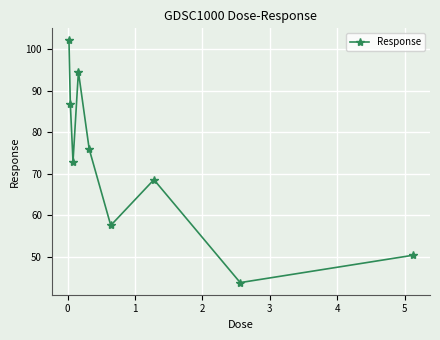

What is the sum of all values?

652.5